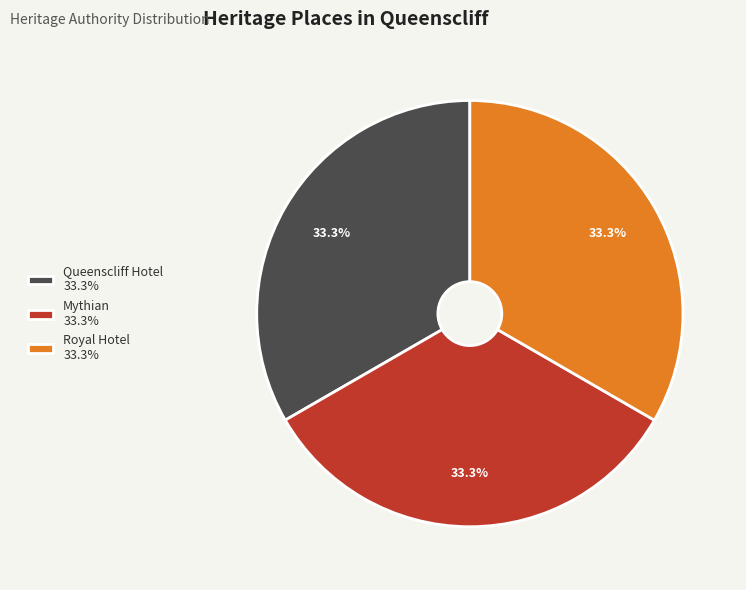

How much of the chart is everything except Mythian 33.3%?

66.7%